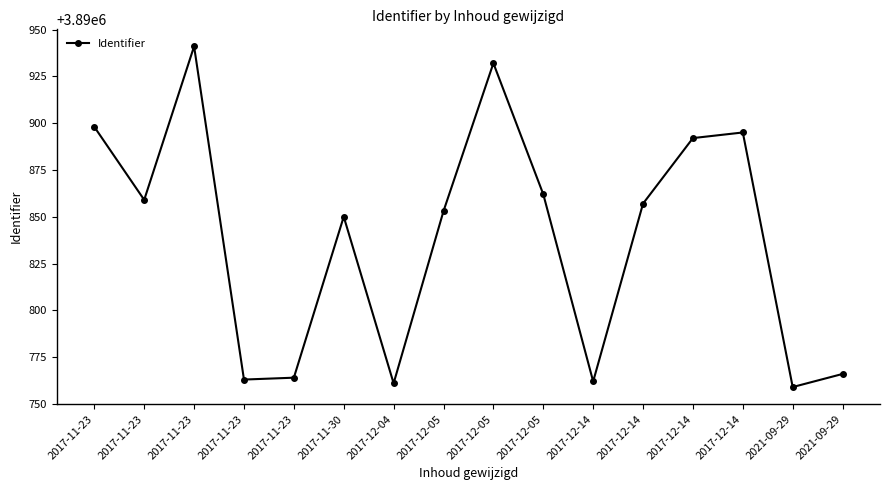

Reading left to right, extract all data points from this chart.

2017-11-23=3890898	2017-11-23=3890859	2017-11-23=3890941	2017-11-23=3890763	2017-11-23=3890764	2017-11-30=3890850	2017-12-04=3890761	2017-12-05=3890853	2017-12-05=3890932	2017-12-05=3890862	2017-12-14=3890762	2017-12-14=3890857	2017-12-14=3890892	2017-12-14=3890895	2021-09-29=3890759	2021-09-29=3890766